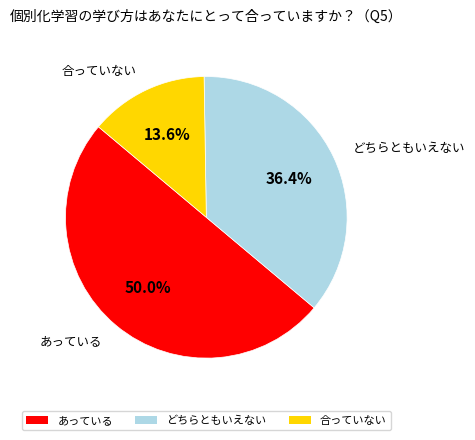

How many slices are in this pie chart?

3